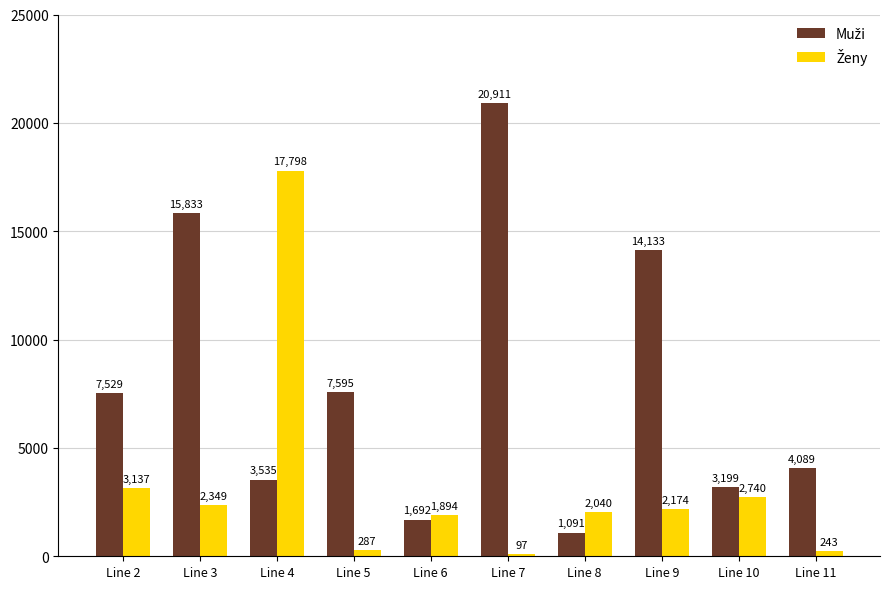

At how many categories does at least one series exceed 13366?

4